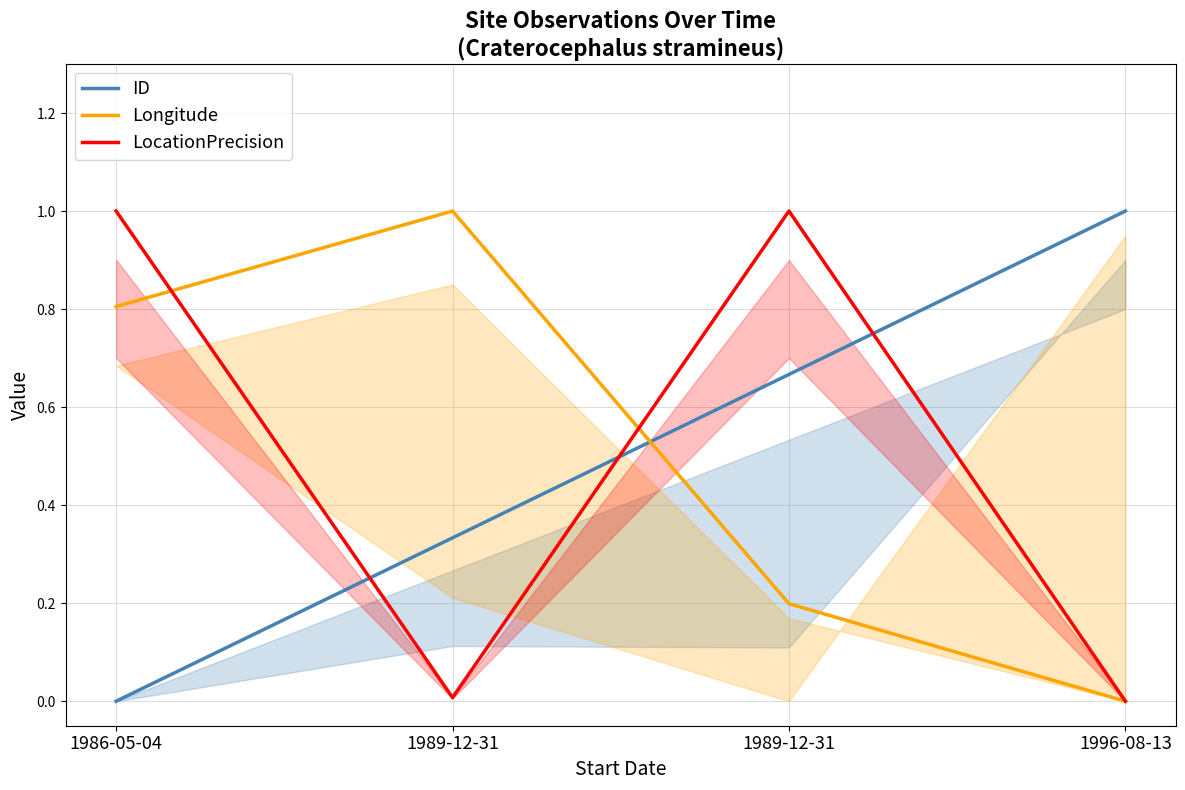

How many positive values does the LocationPrecision series have?

3